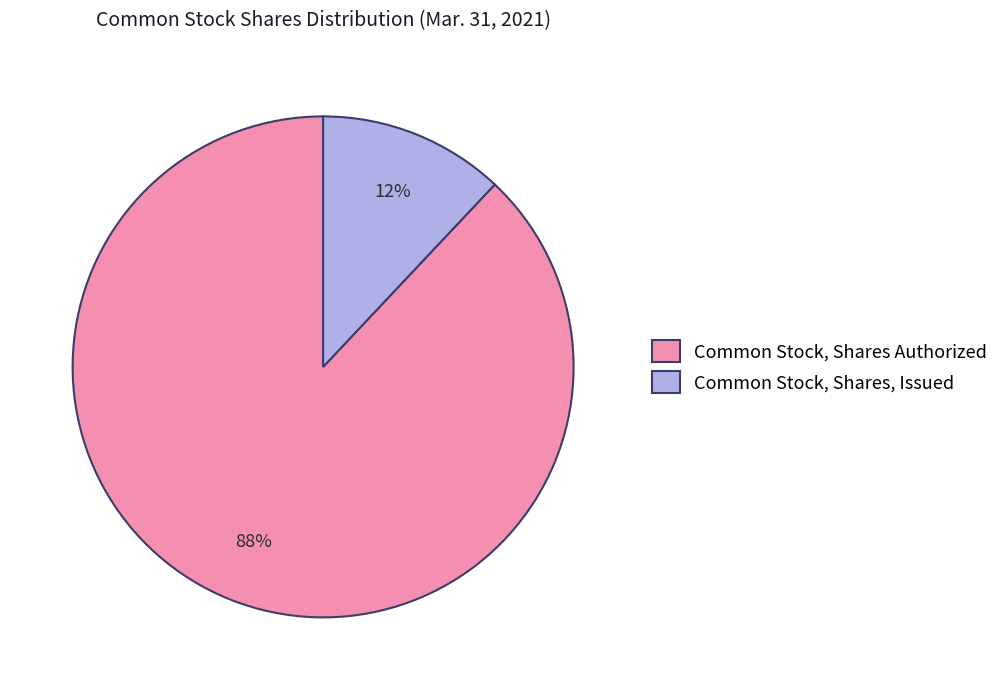

Combined, do Common Stock, Shares Authorized and Common Stock, Shares, Issued account for over 50%?

Yes